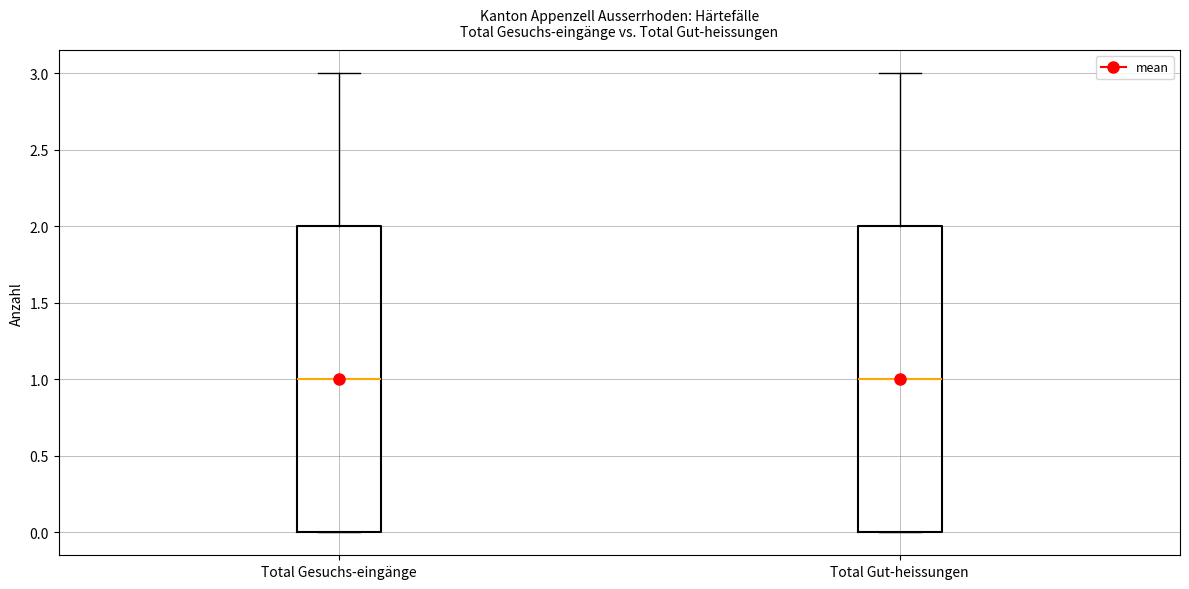

Reading left to right, read every box against the y-axis: the position of its median line, the range the box covers, and the ends of its whiskers. The values are not printed on the chart, so give them approximately, as read against the axis.

Total Gesuchs-eingänge: median 1, box 0 to 2, whiskers 0 to 3
Total Gut-heissungen: median 1, box 0 to 2, whiskers 0 to 3